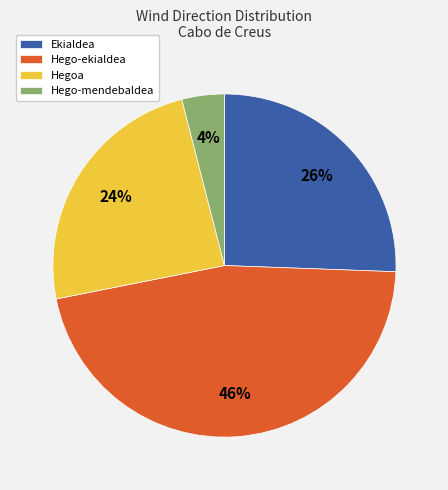

Which has a higher value, Ekialdea or Hego-ekialdea?

Hego-ekialdea